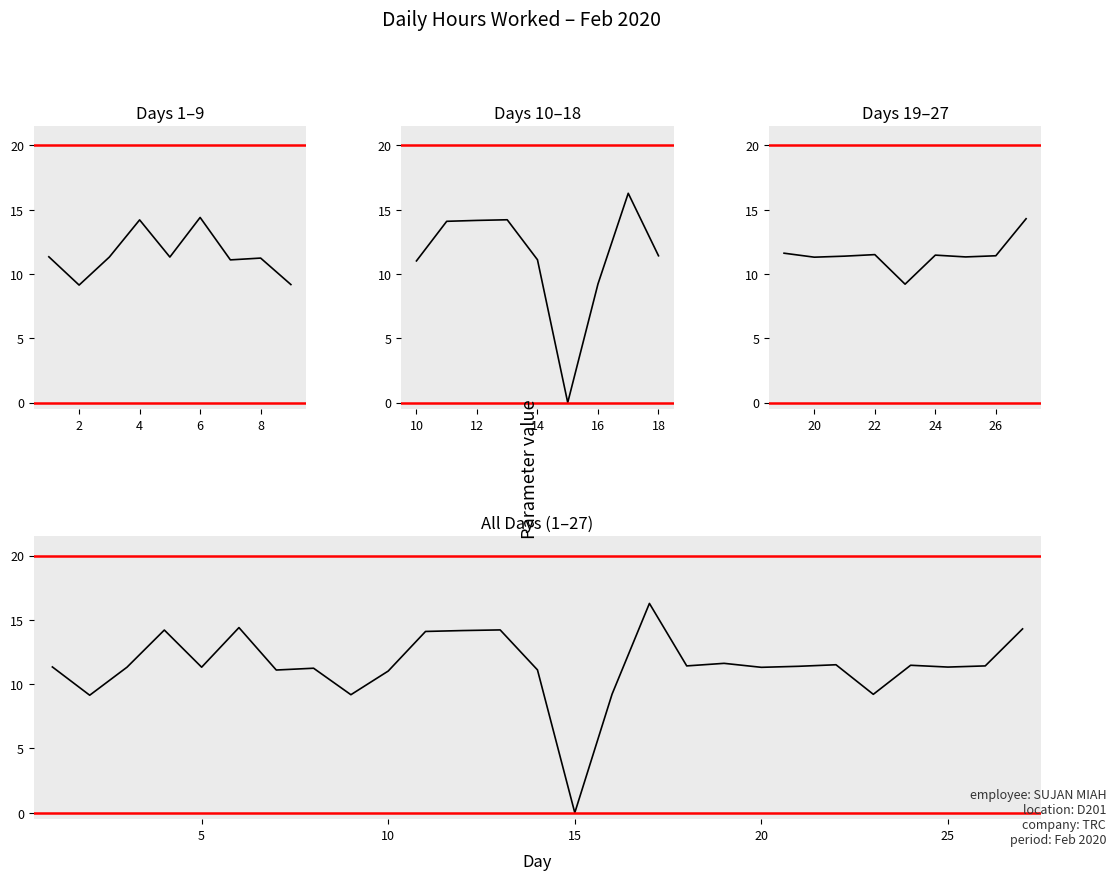

Which label corresponds to the smallest value in the chart?

15